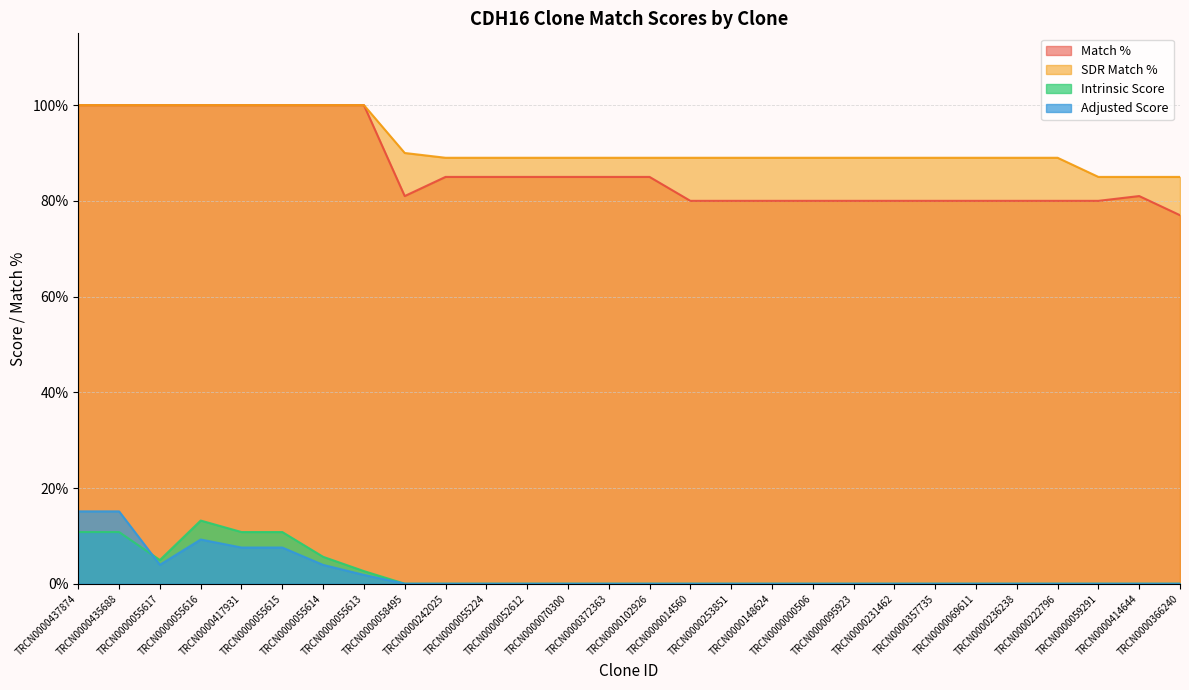

What is the value of the Match % point at the 7th from the left?

100.0